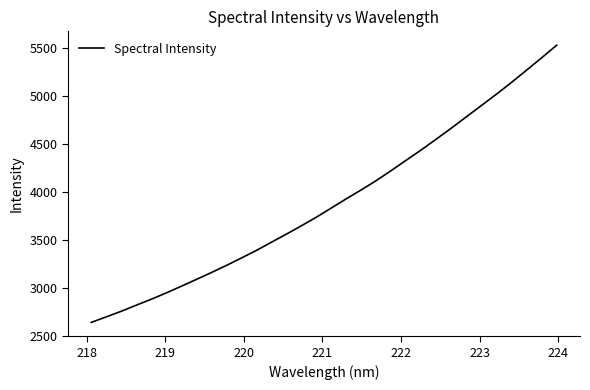

What is the greatest value displayed?

5525.1